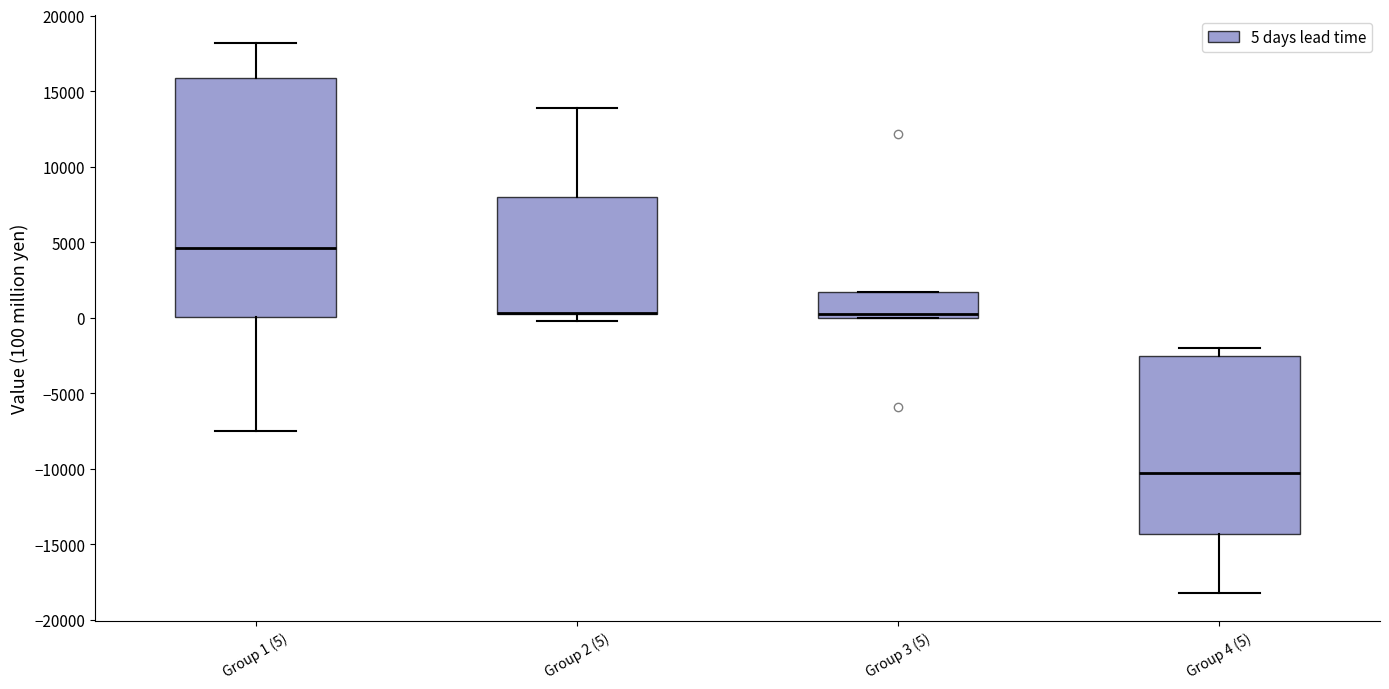

Reading left to right, transcribe this box plot: for each box, give where its median line is, the range the box spans, and where its two whiskers end, as read against the y-axis. The values are not printed on the chart, so give them approximately, as read against the axis.

Group 1 (5): median 4500, box 0 to 16000, whiskers -7500 to 18000
Group 2 (5): median 500 (drawn on the box's lower edge), box 0 to 8000, whiskers -500 to 14000
Group 3 (5): median 500, box 0 to 1500, whiskers 0 to 1500
Group 4 (5): median -10500, box -14500 to -2500, whiskers -18500 to -2000